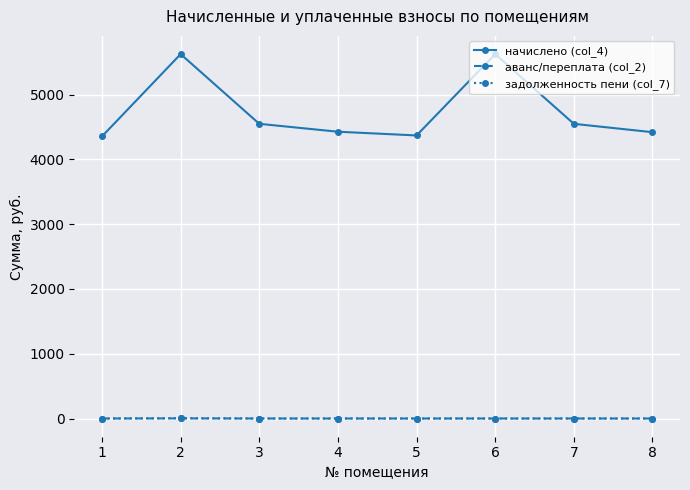

What is the value of the начислено (col_4) point at the 6th from the left?

5626.0